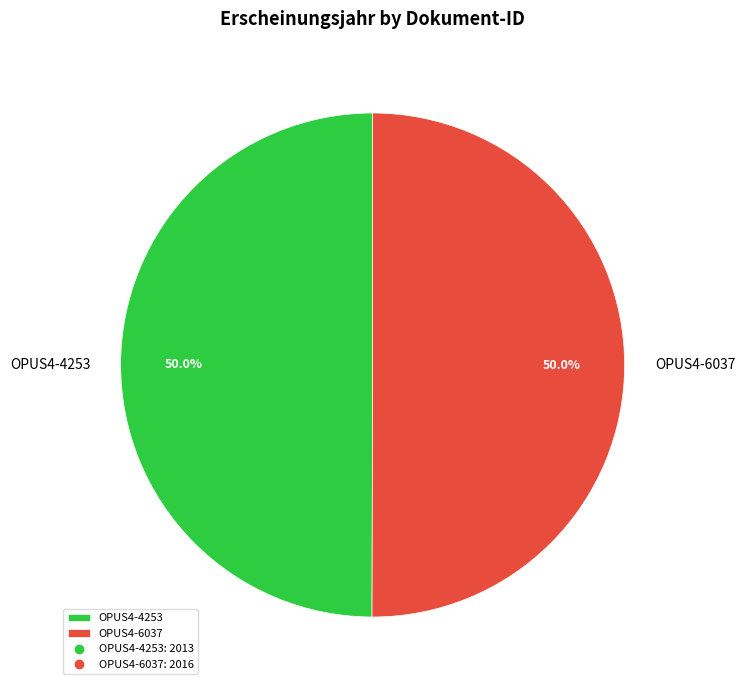

To the nearest percent, what portion does OPUS4-6037 represent?

50%